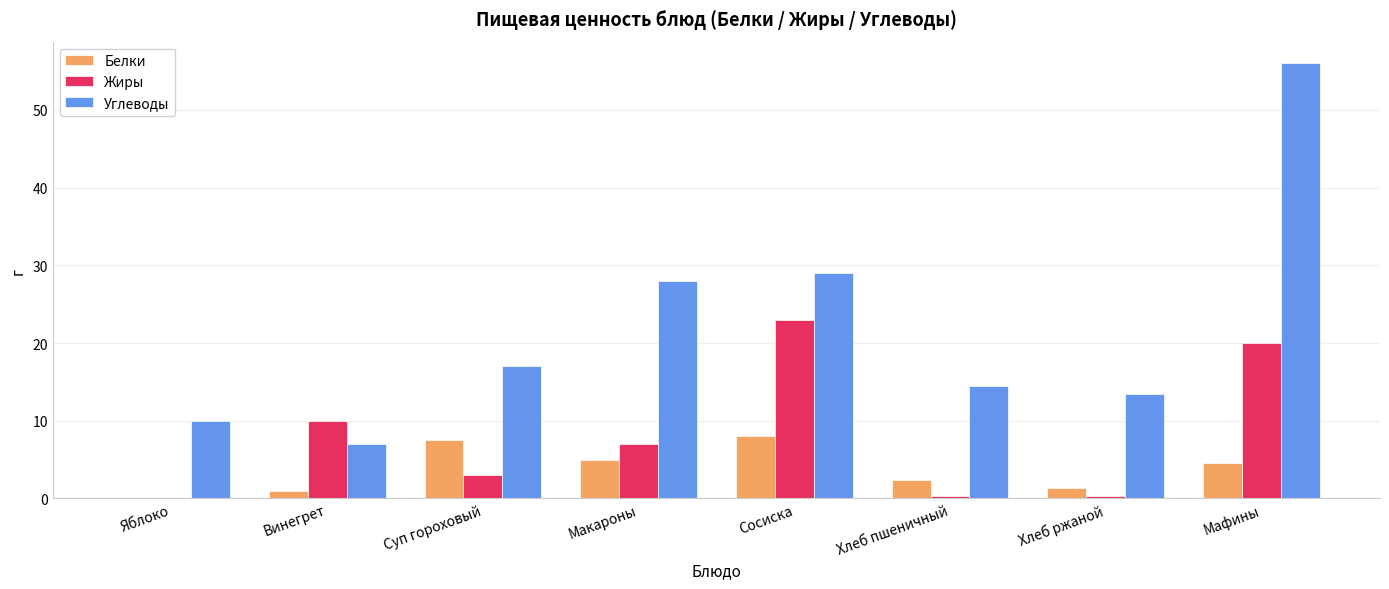

Where is Жиры nearest to the value 11?

Винегрет